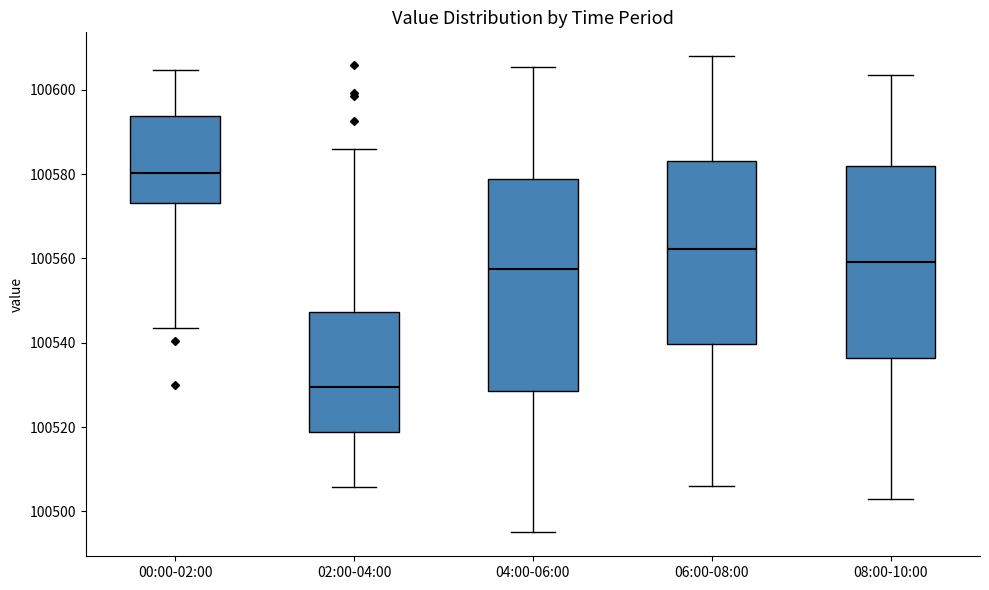

Reading left to right, transcribe this box plot: for each box, give where its median line is, the range the box spans, and where its two whiskers end, as read against the y-axis. The values are not printed on the chart, so give them approximately, as read against the axis.

00:00-02:00: median 100580, box 100574 to 100594, whiskers 100544 to 100604
02:00-04:00: median 100530, box 100518 to 100548, whiskers 100506 to 100586
04:00-06:00: median 100558, box 100528 to 100578, whiskers 100496 to 100606
06:00-08:00: median 100562, box 100540 to 100584, whiskers 100506 to 100608
08:00-10:00: median 100560, box 100536 to 100582, whiskers 100504 to 100604